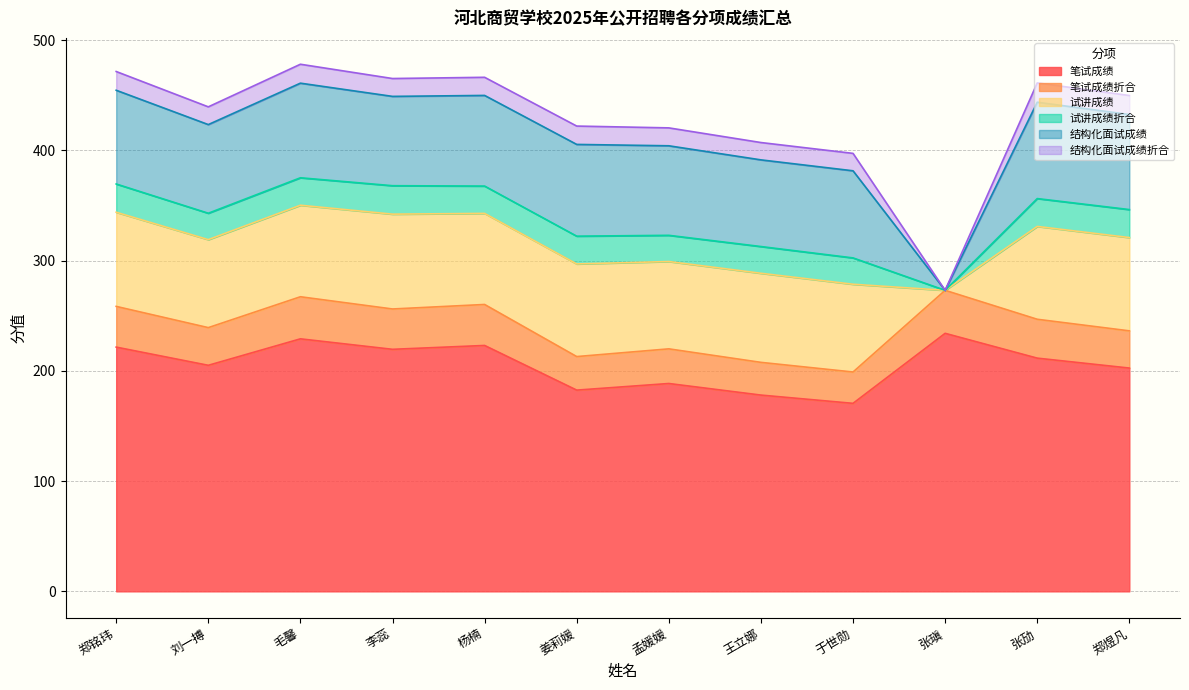

At 郑铭玮, list the series in order from largest to smallest.

笔试成绩, 试讲成绩, 结构化面试成绩, 笔试成绩折合, 试讲成绩折合, 结构化面试成绩折合